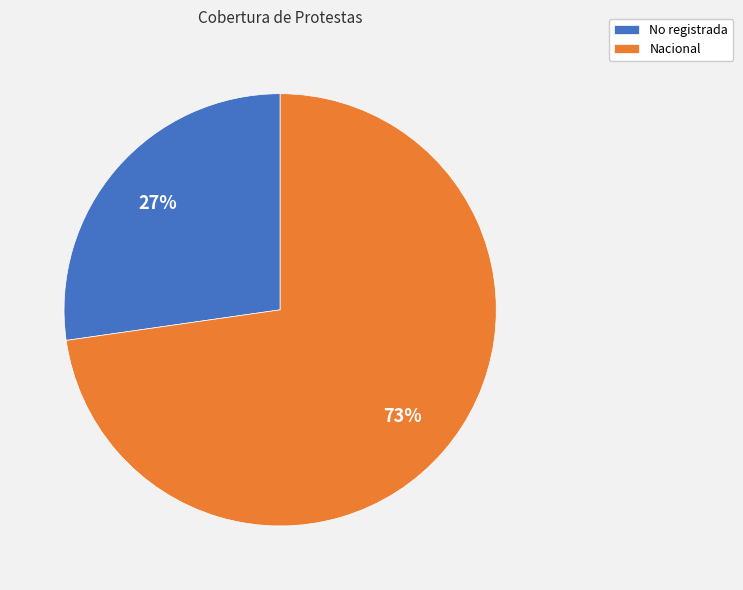

Rank the categories by value from highest to lowest.

Nacional, No registrada